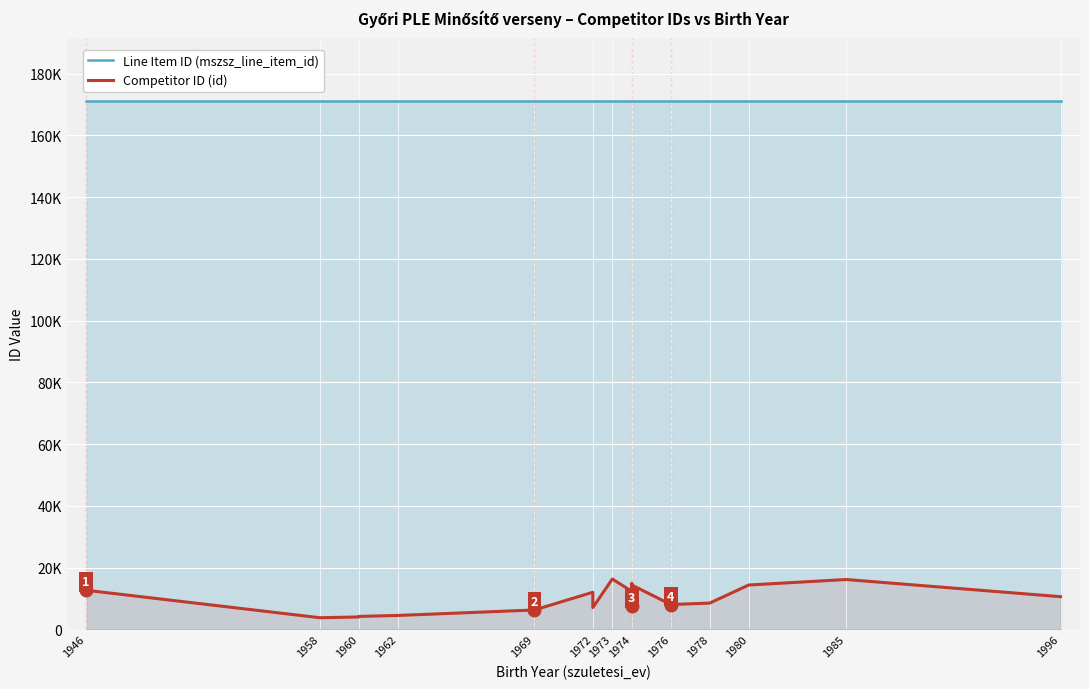

At which category does the chart reach its minimum across all series?

1958